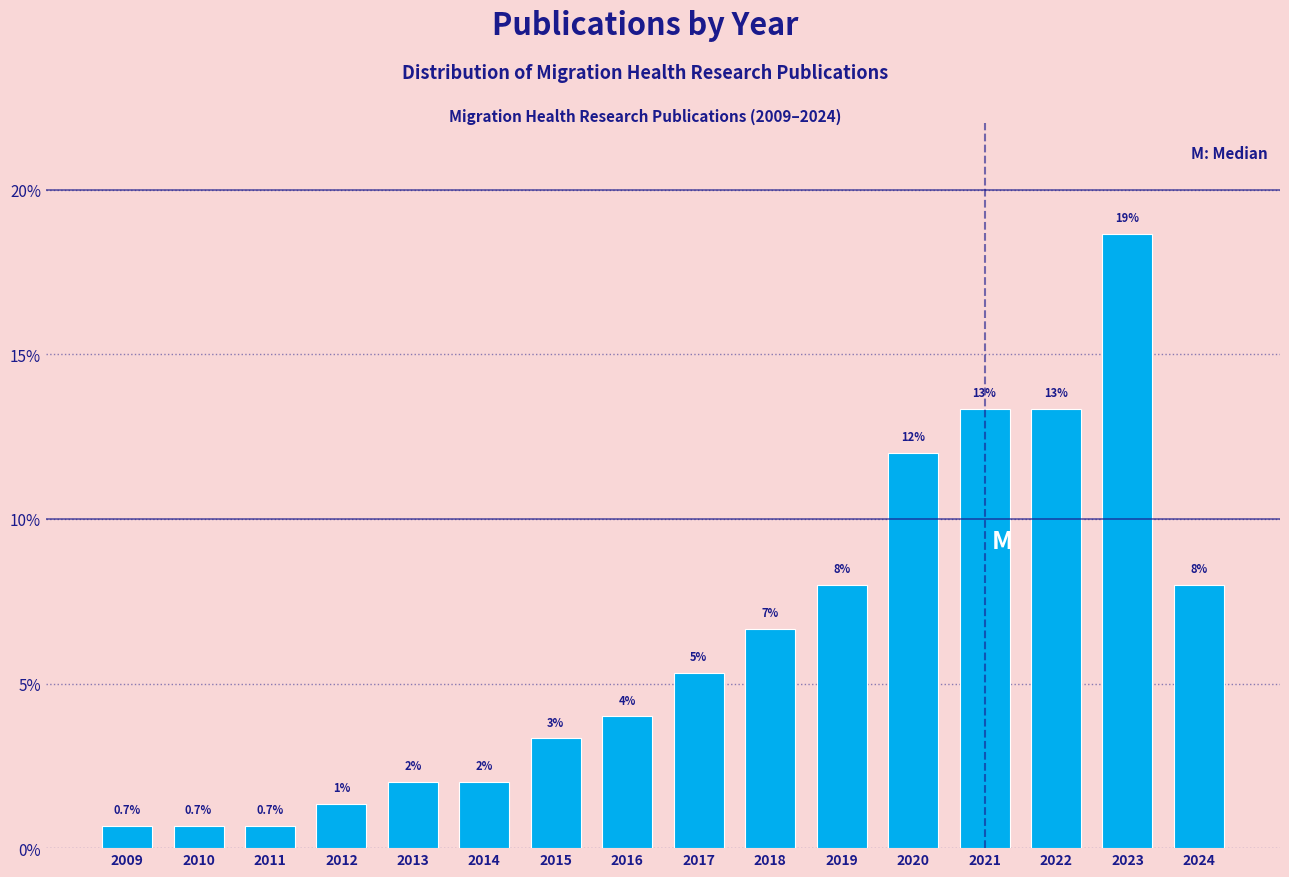

What is the value of the 14th bar from the left?

13.3